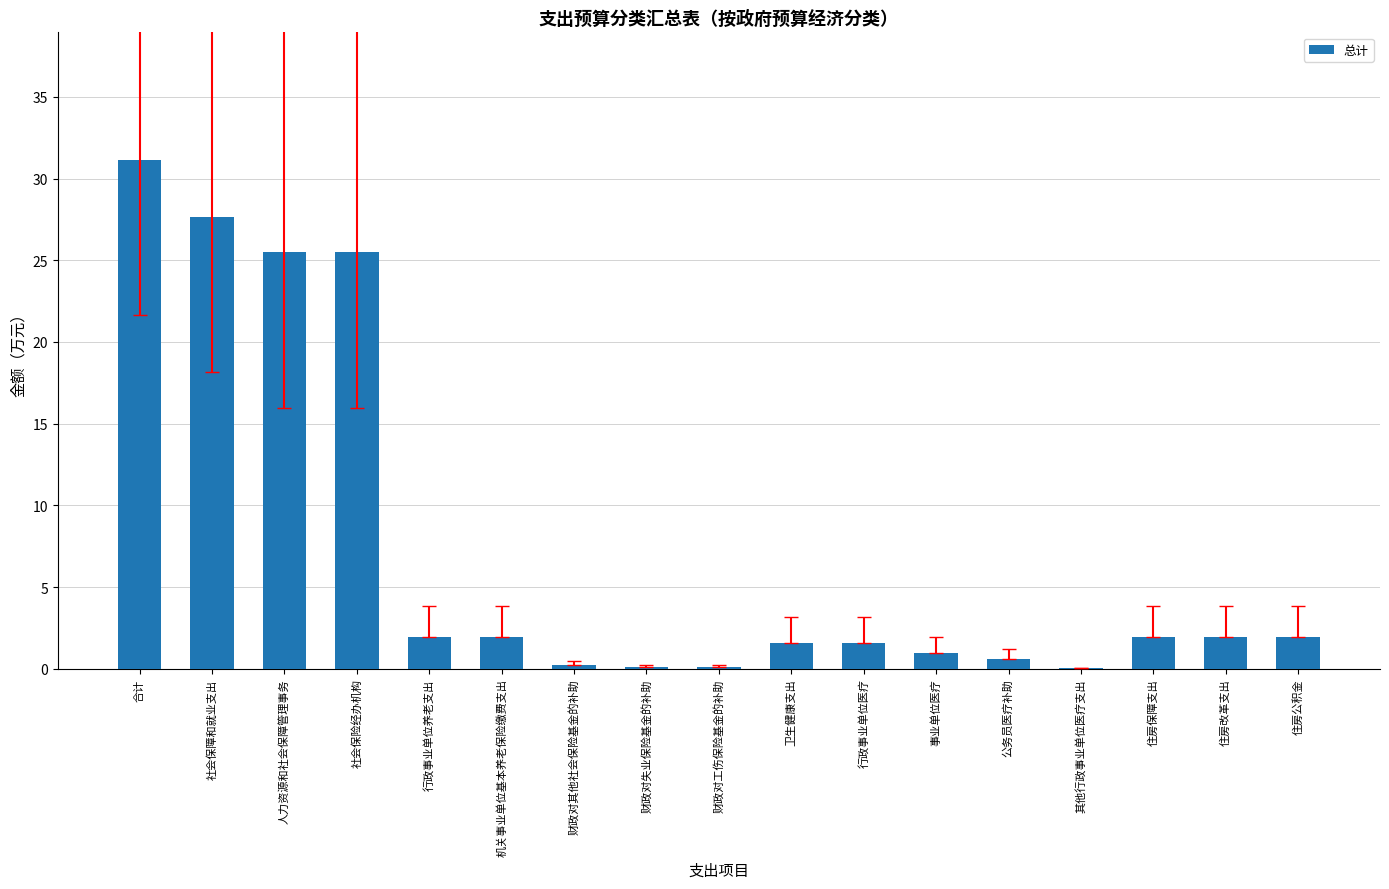

Approximately how many times larger is the value at 住房改革支出 compared to 行政事业单位医疗?

1.2